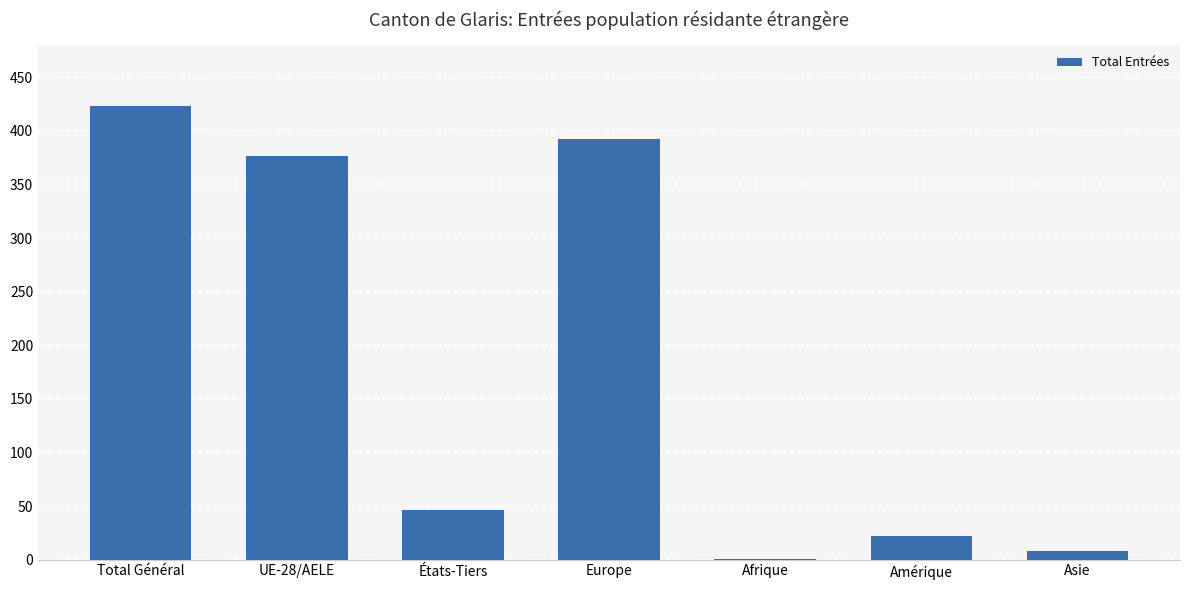

Read the value at UE-28/AELE.

377